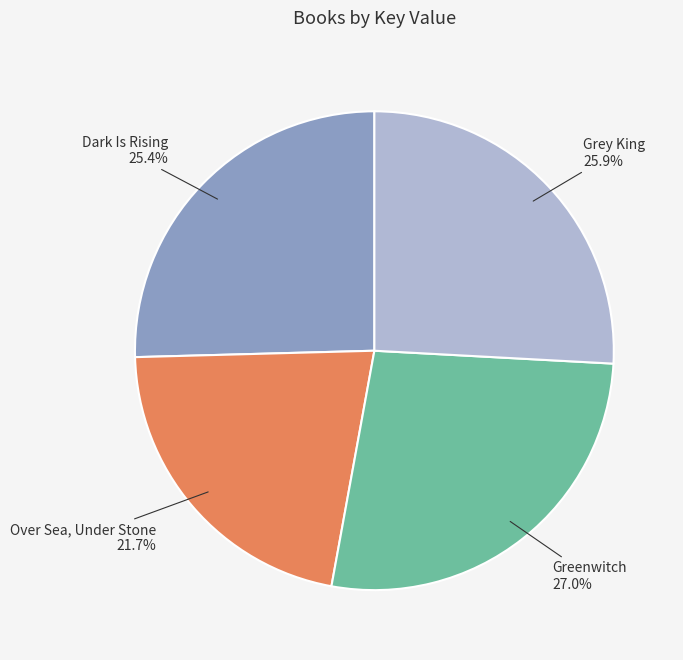

The Over Sea, Under Stone slice represents 16% of the pie. True or false?

False